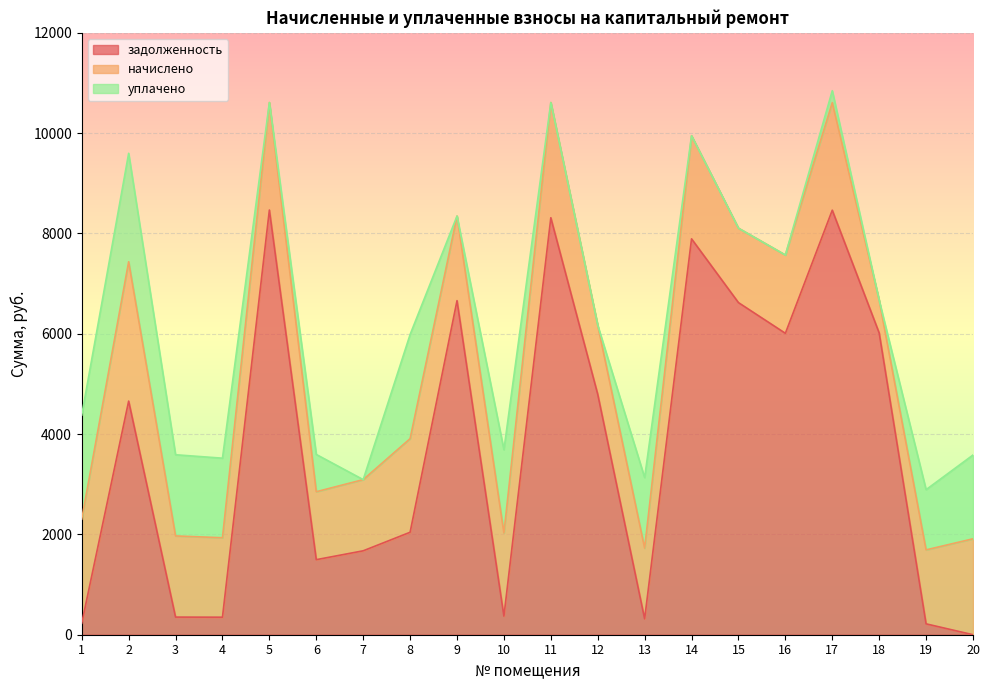

Which has a higher value, 4 or 16?

16